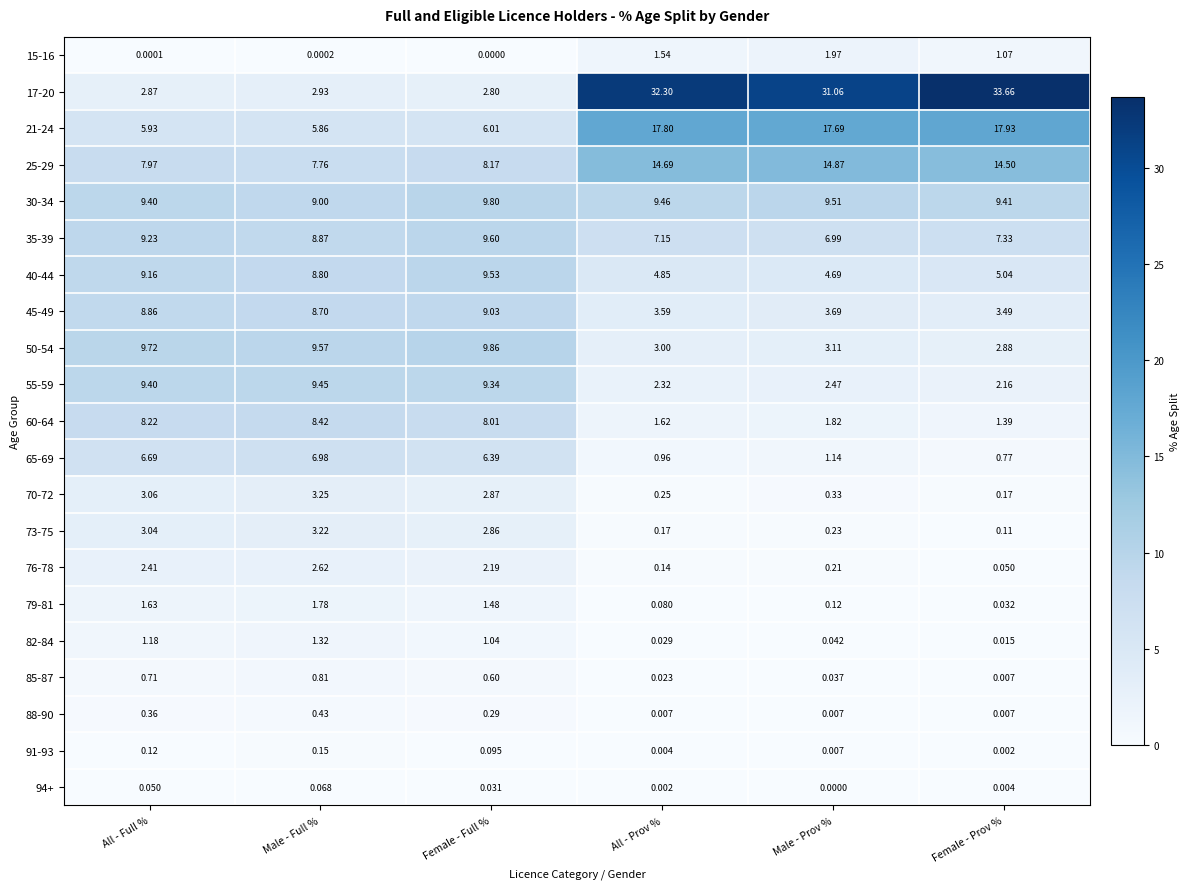

At which category is the sum across all series the highest?

Female - Prov %